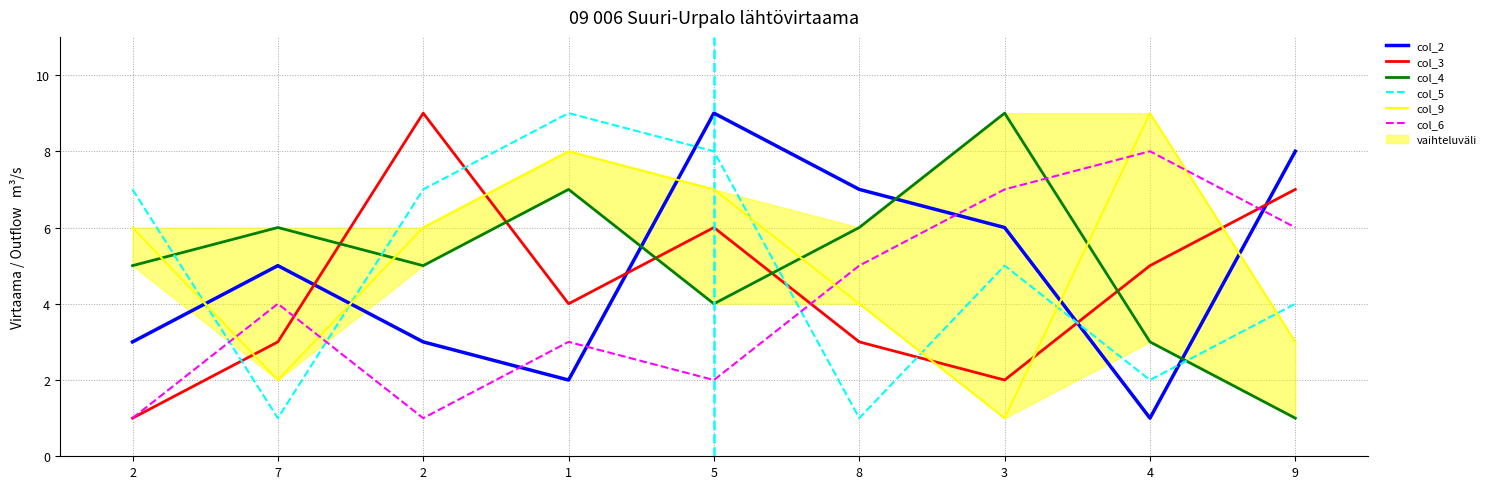

What is the sum of all col_6 values?

37